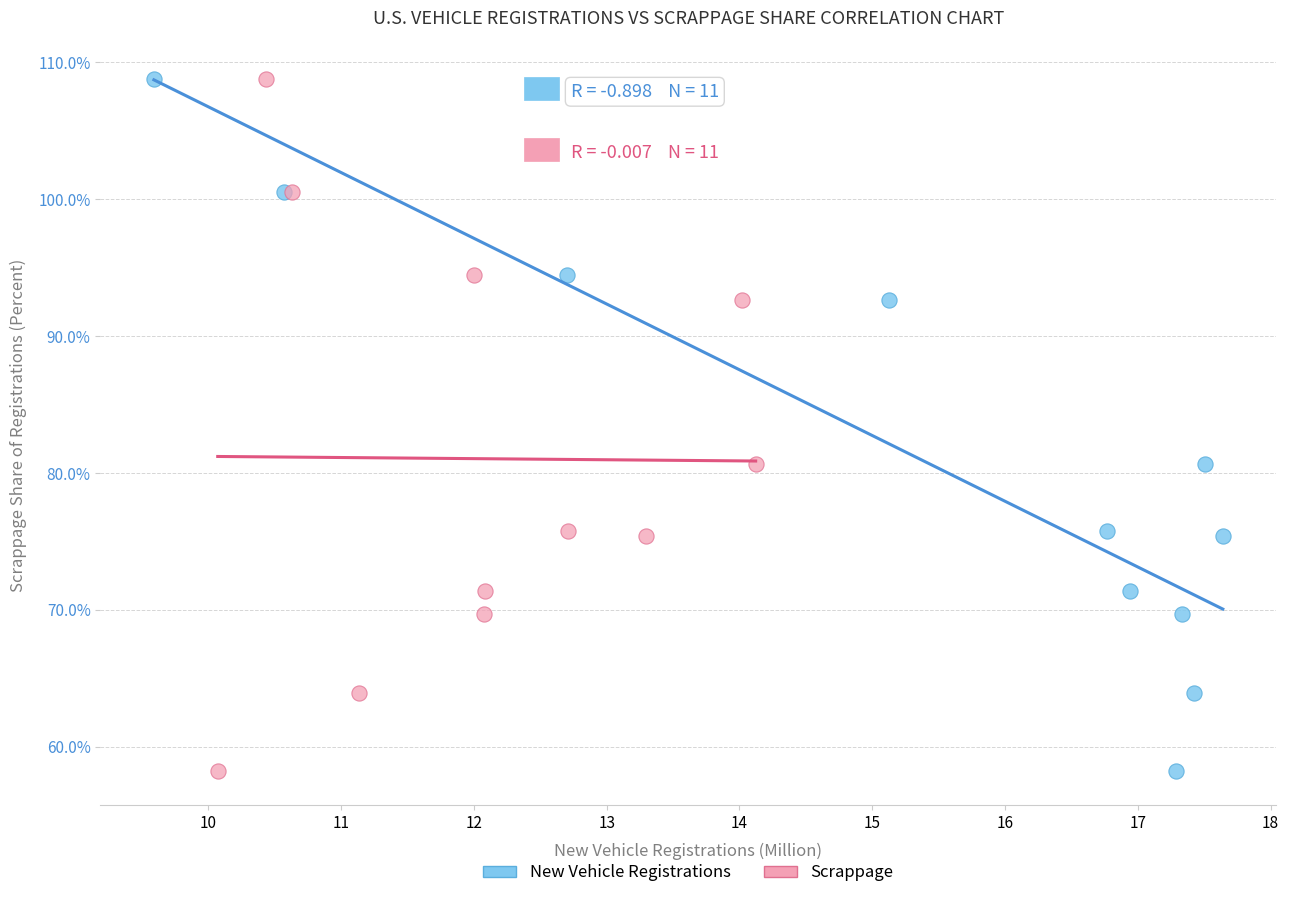

What are all the series names shown in the legend?

New Vehicle Registrations, Scrappage